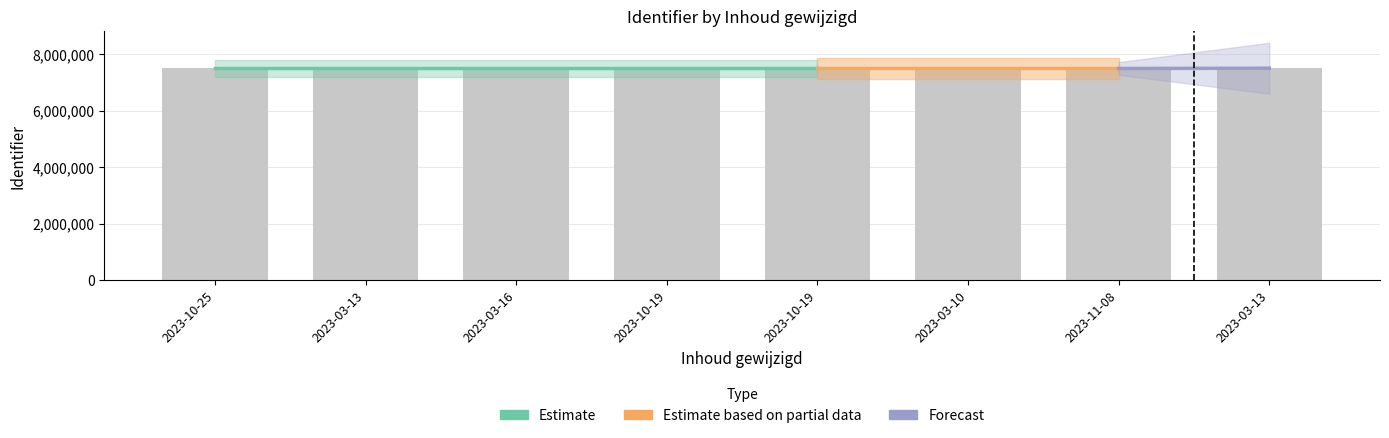

What is the greatest value displayed?

7496584